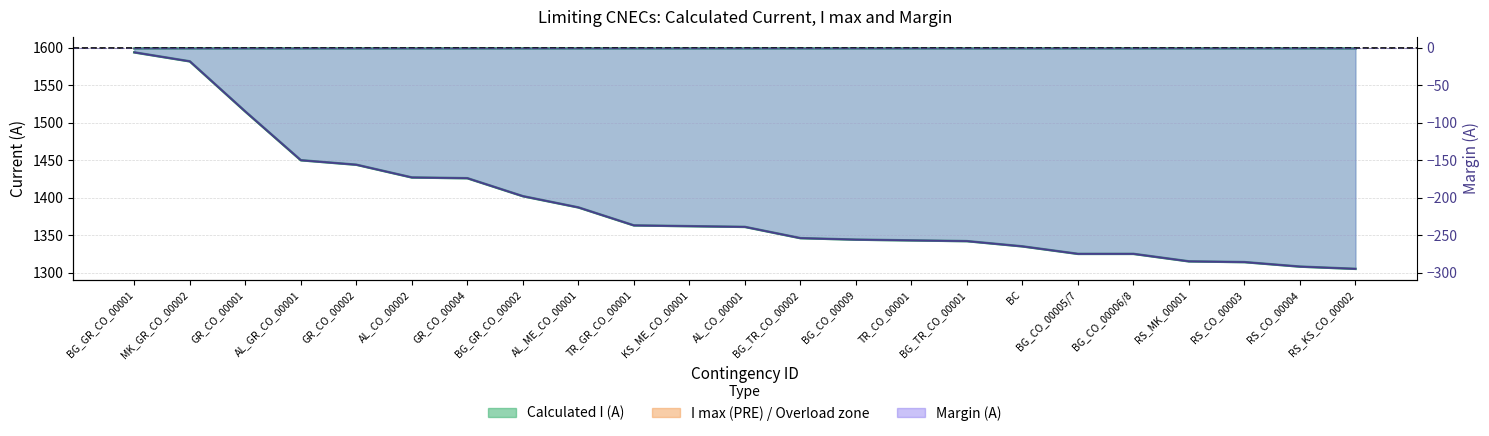

Which has a higher value, GR_CO_00001 or AL_CO_00002?

GR_CO_00001